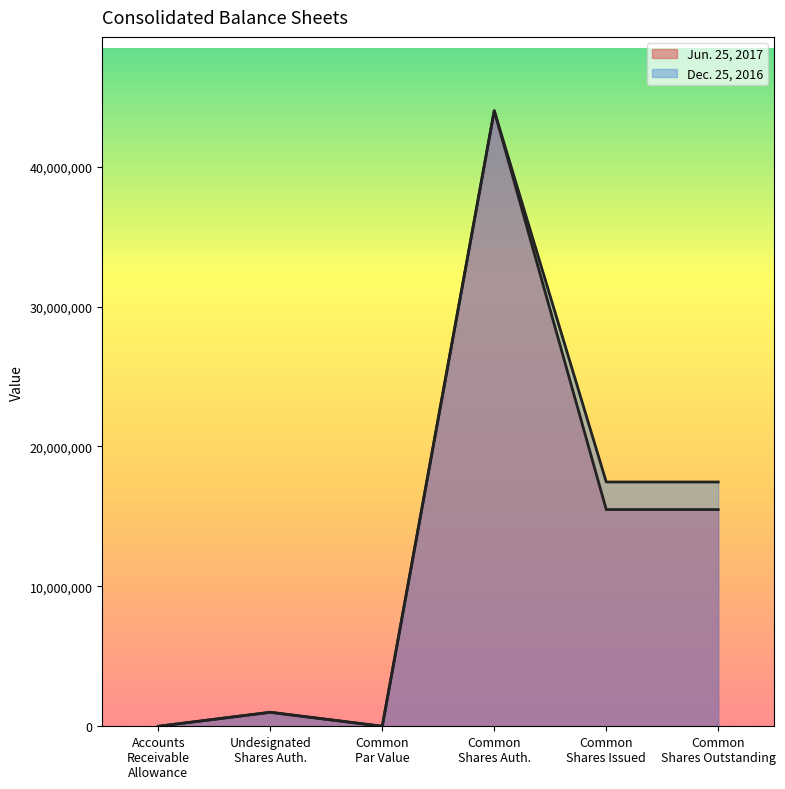

What is the total value across all series at Common Shares Outstanding?

32954153